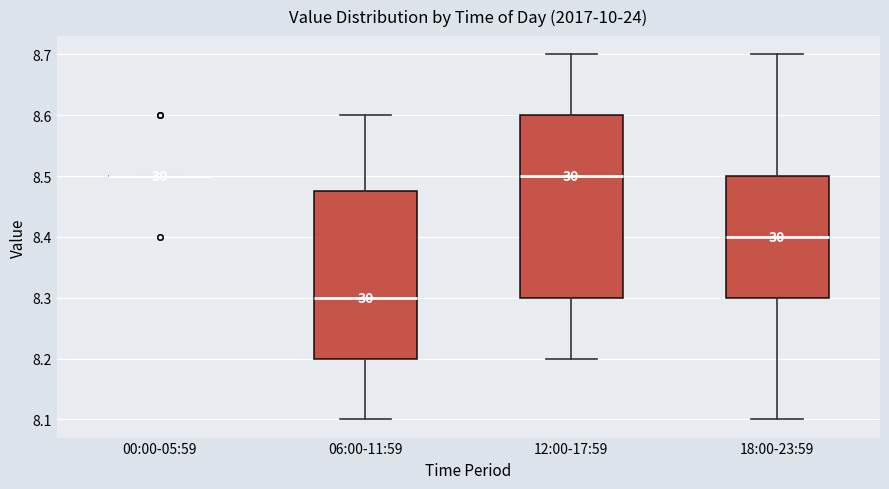

Which box is the tallest, from its lower edge to its upper edge?

12:00-17:59